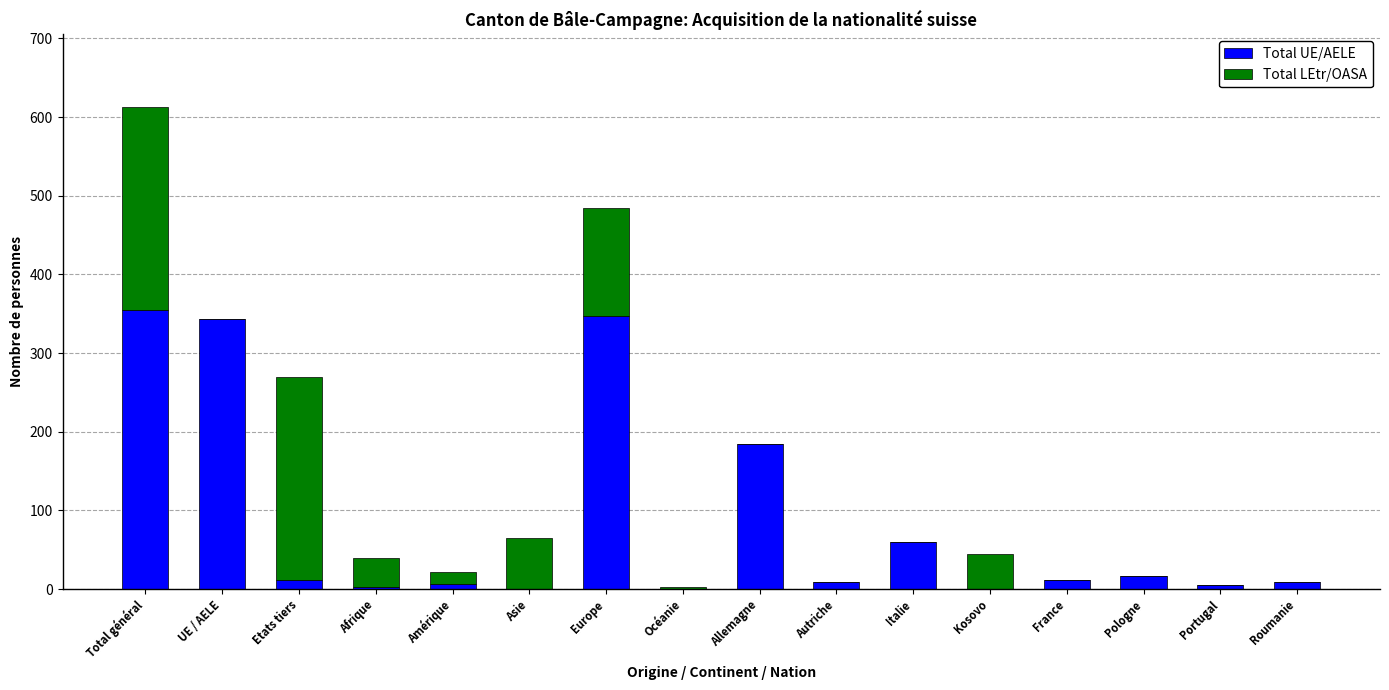

What is the total value across all series at Allemagne?

184